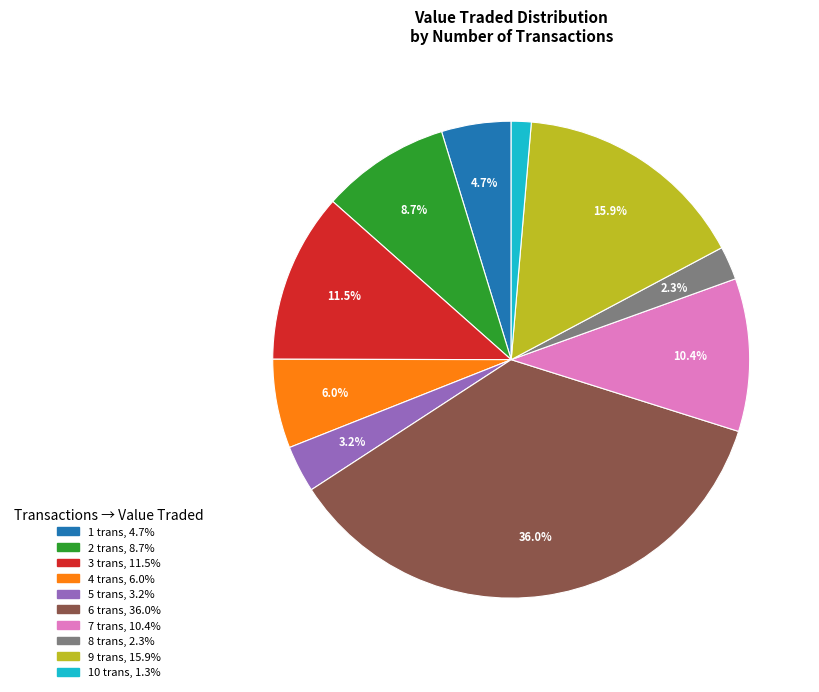

Which category has the biggest portion of the pie?

6 trans